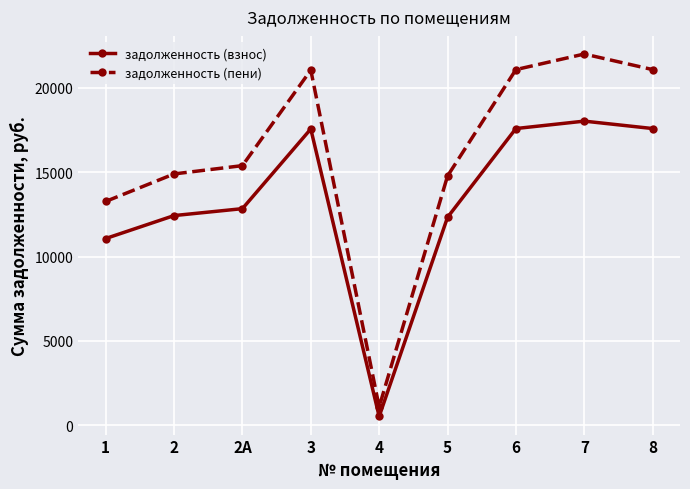

Which series has the largest range (max minus min)?

задолженность (пени)